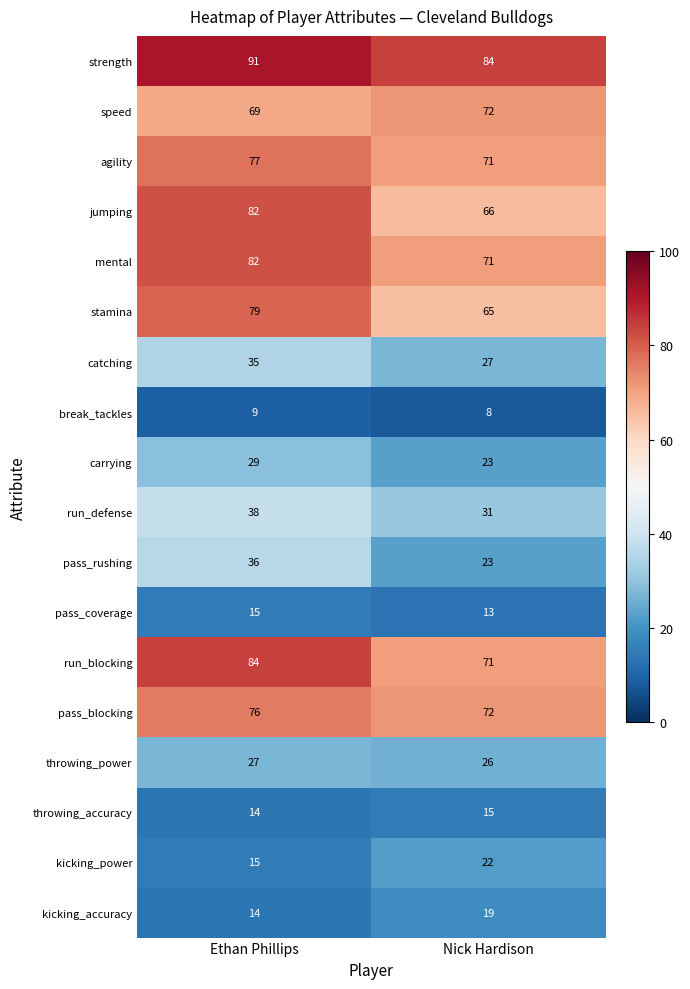

What value does the strength series have at Ethan Phillips?

91